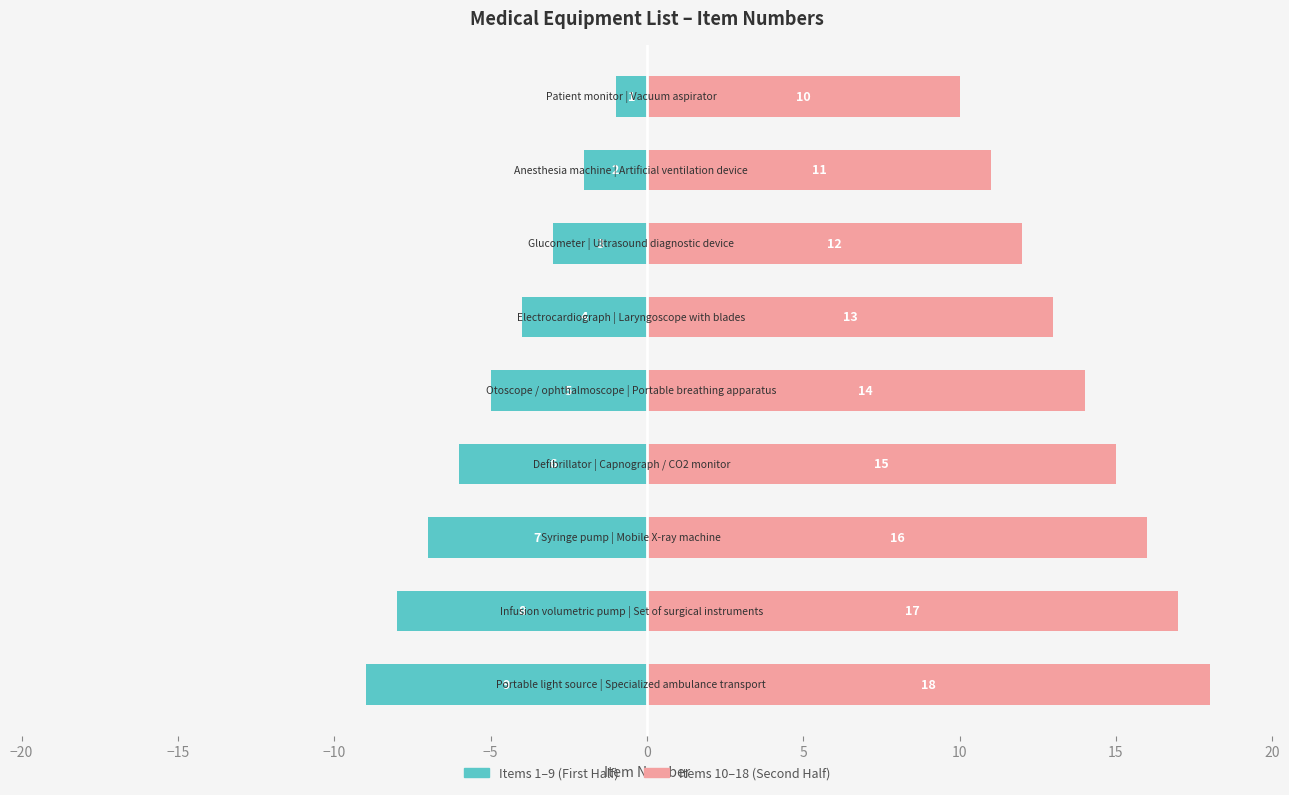

How many groups of bars are there?

9